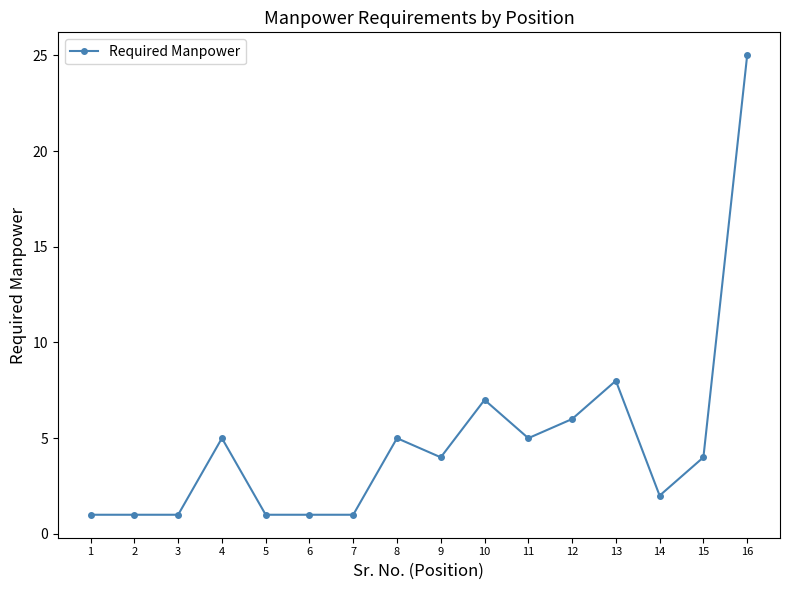

Reading right to left, transcribe all the data shown in this chart.

25	4	2	8	6	5	7	4	5	1	1	1	5	1	1	1